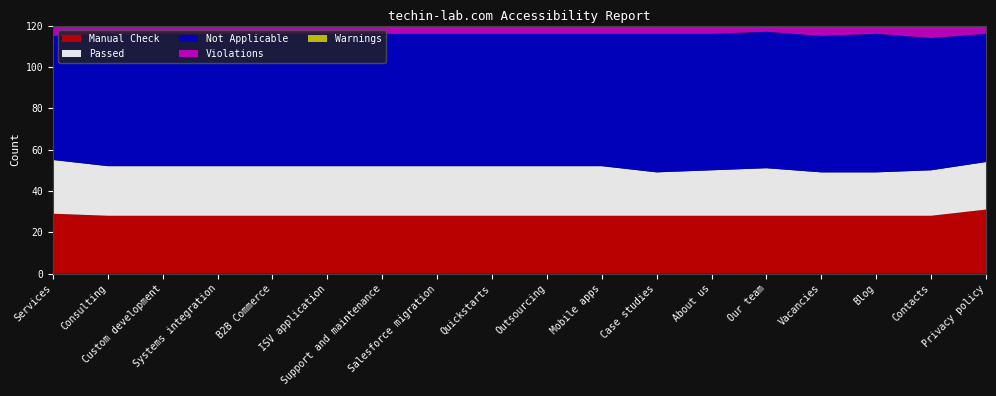

Reading left to right, extract all data points from this chart.

Manual Check: 29	28	28	28	28	28	28	28	28	28	28	28	28	28	28	28	28	31
Passed: 26	24	24	24	24	24	24	24	24	24	24	21	22	23	21	21	22	23
Not Applicable: 60	64	64	64	64	64	64	64	64	64	64	67	66	66	66	67	64	62
Violations: 5	5	5	5	5	5	5	5	5	5	5	5	5	5	5	5	6	5
Warnings: 2	1	1	1	1	1	1	1	1	1	1	1	1	0	2	1	2	1